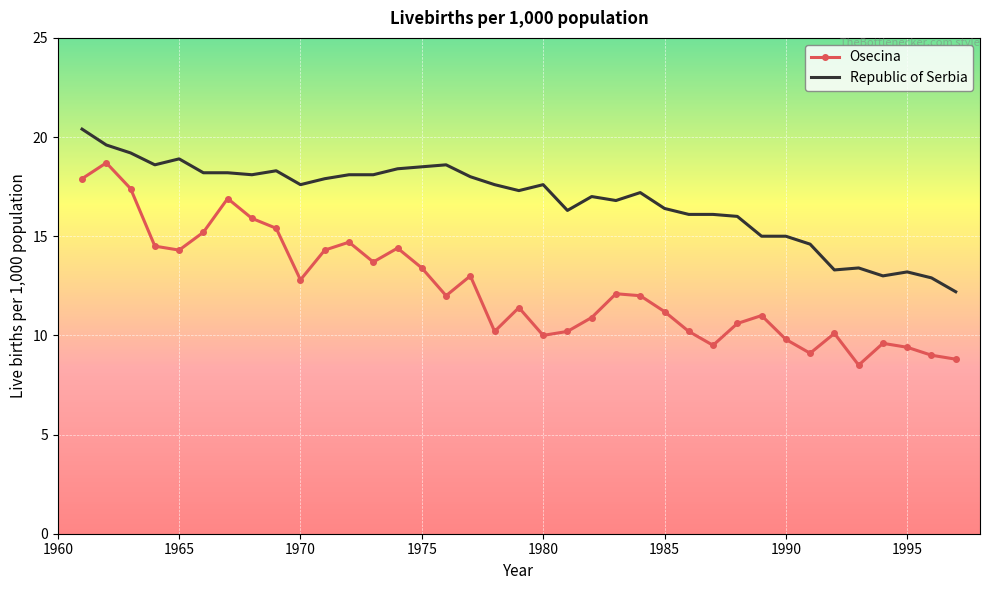

Which series has the largest total across all categories?

Republic of Serbia